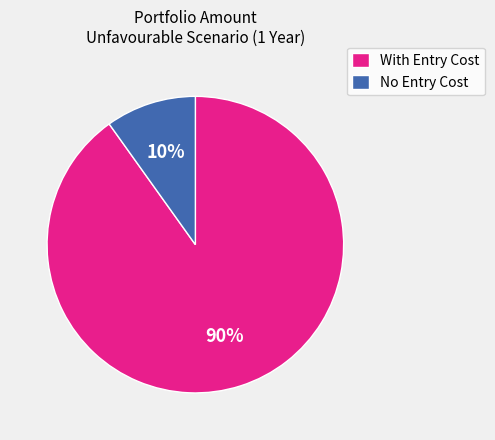

Combined, do With Entry Cost and No Entry Cost account for over 50%?

Yes